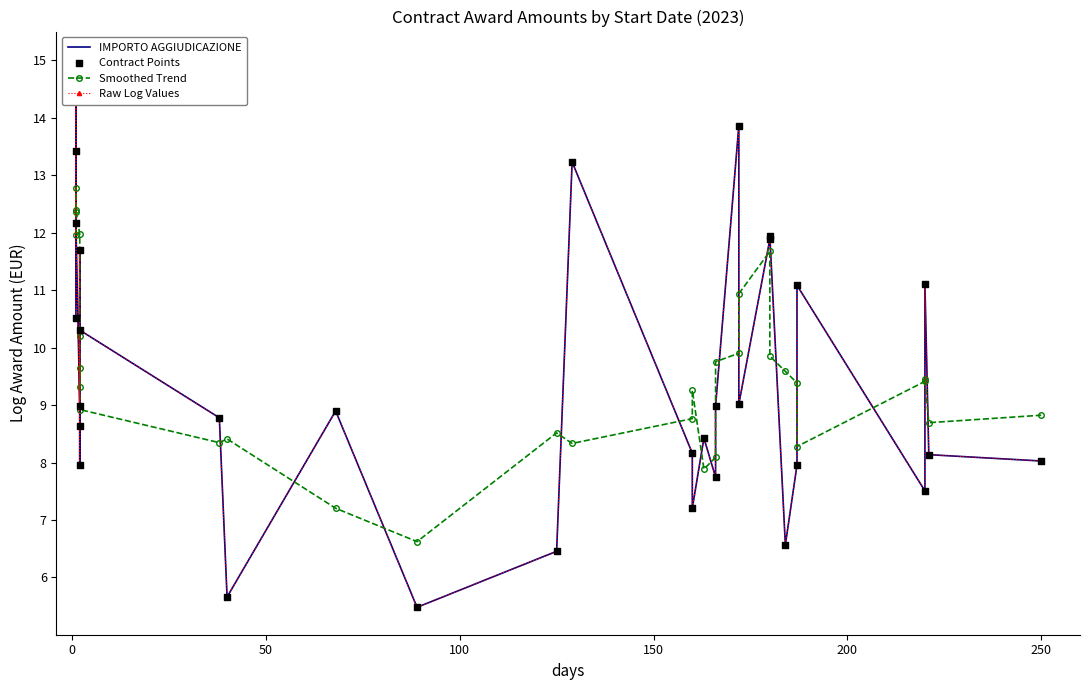

Which series reaches the maximum Y coordinate?

IMPORTO AGGIUDICAZIONE